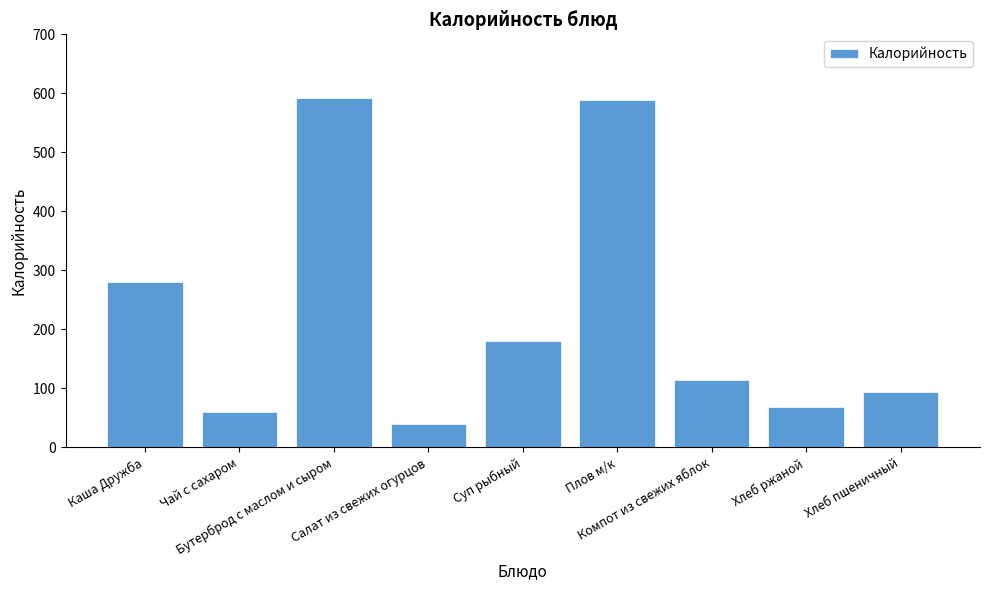

What is the average value?

224.4